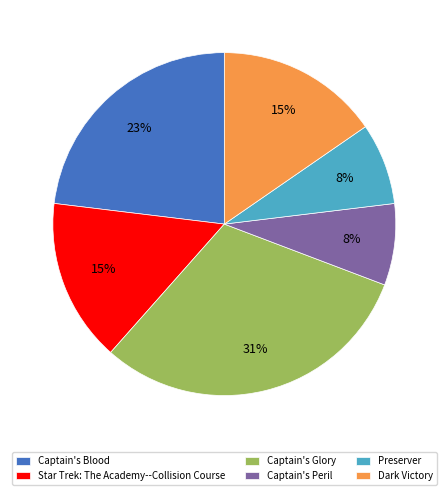

Is it true that Preserver is 1% of the pie?

False